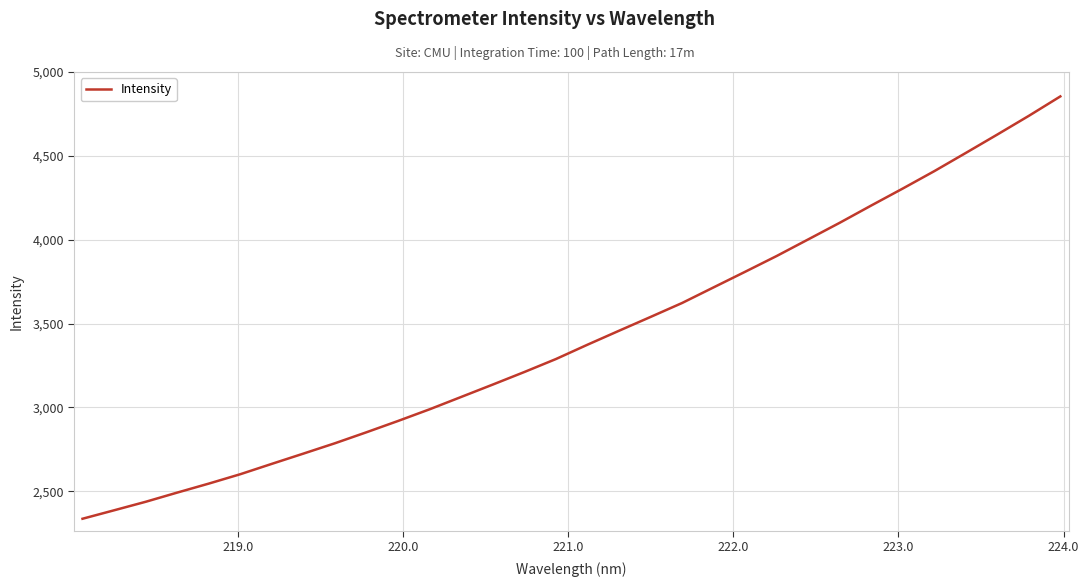

True or false: there are more than 2 points higher than both neighbors.

False